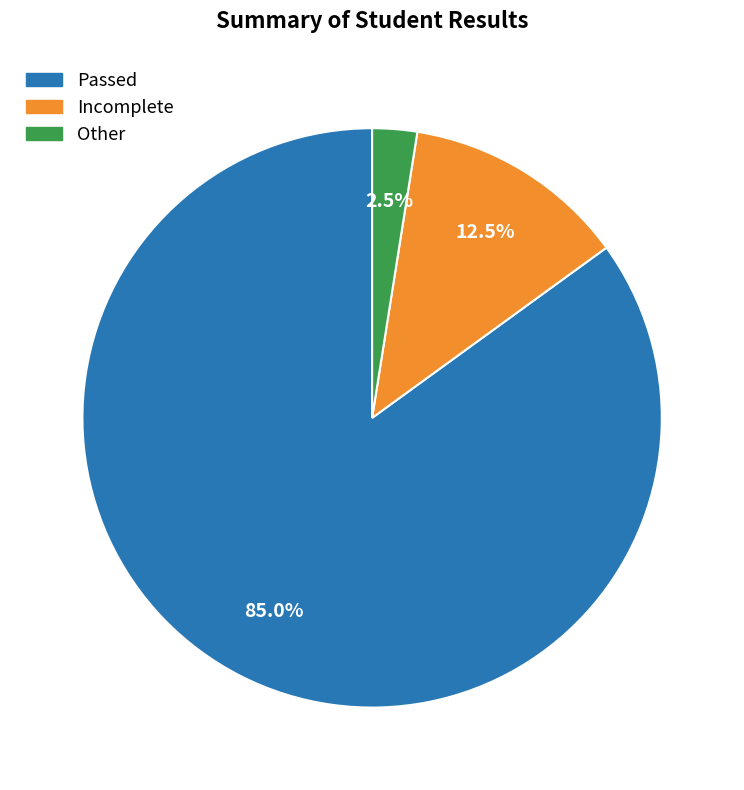

Is there a majority slice in this chart?

Yes